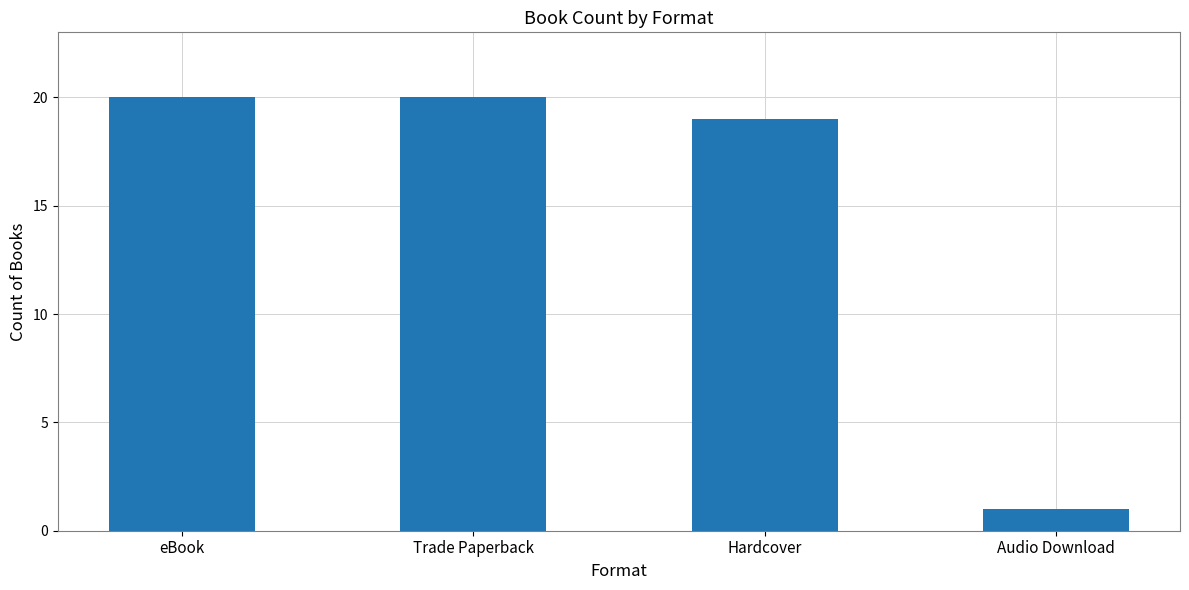

What is the change in value from Trade Paperback to Hardcover?

-1